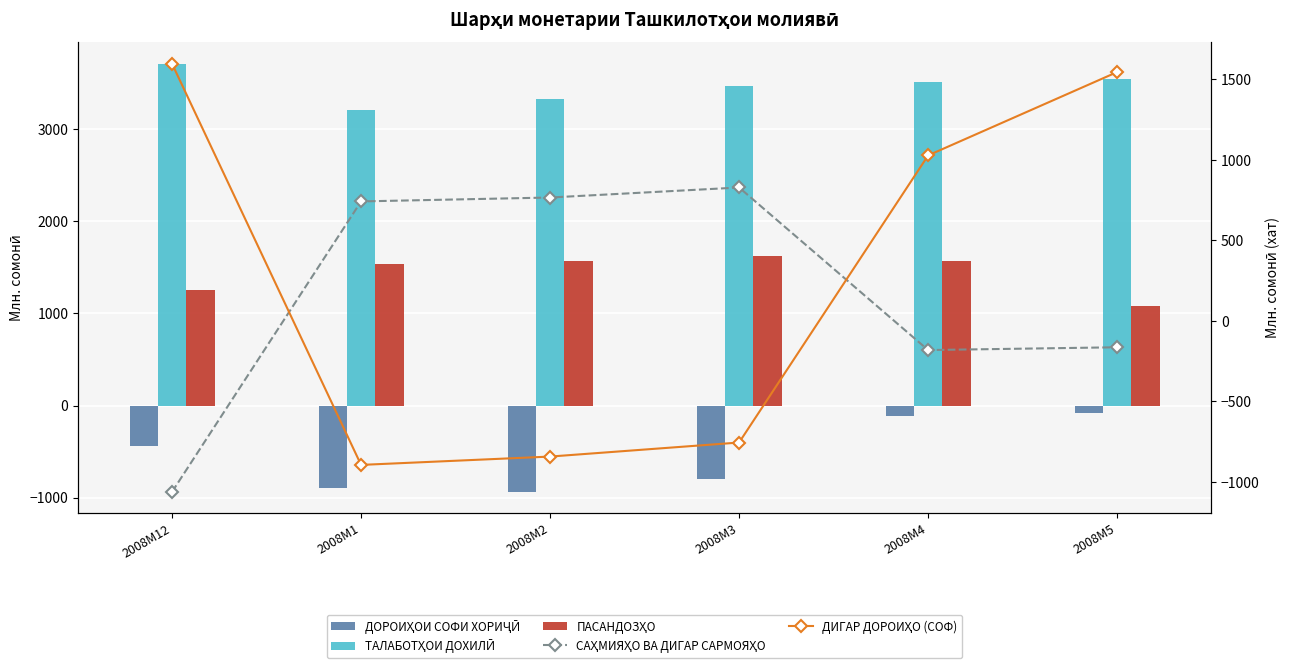

How many values in the ПАСАНДОЗҲО series are below 1563?

3